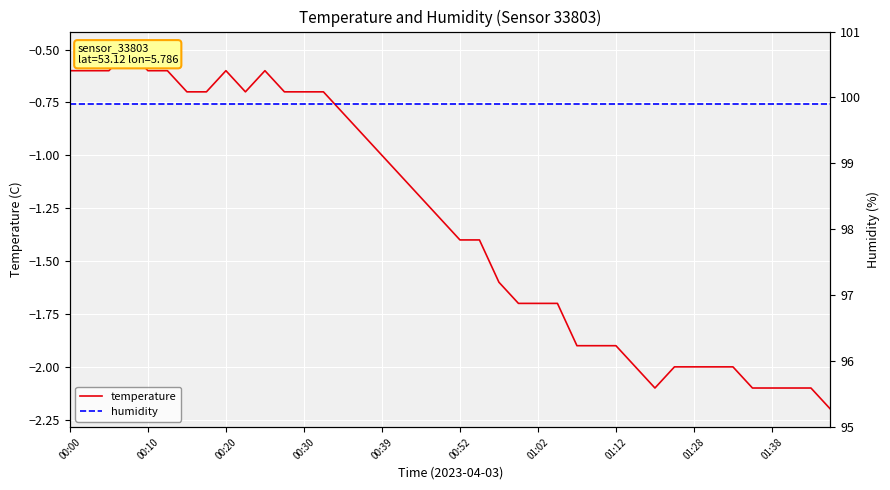

Rank the series by their maximum value, from highest to lowest.

humidity, temperature